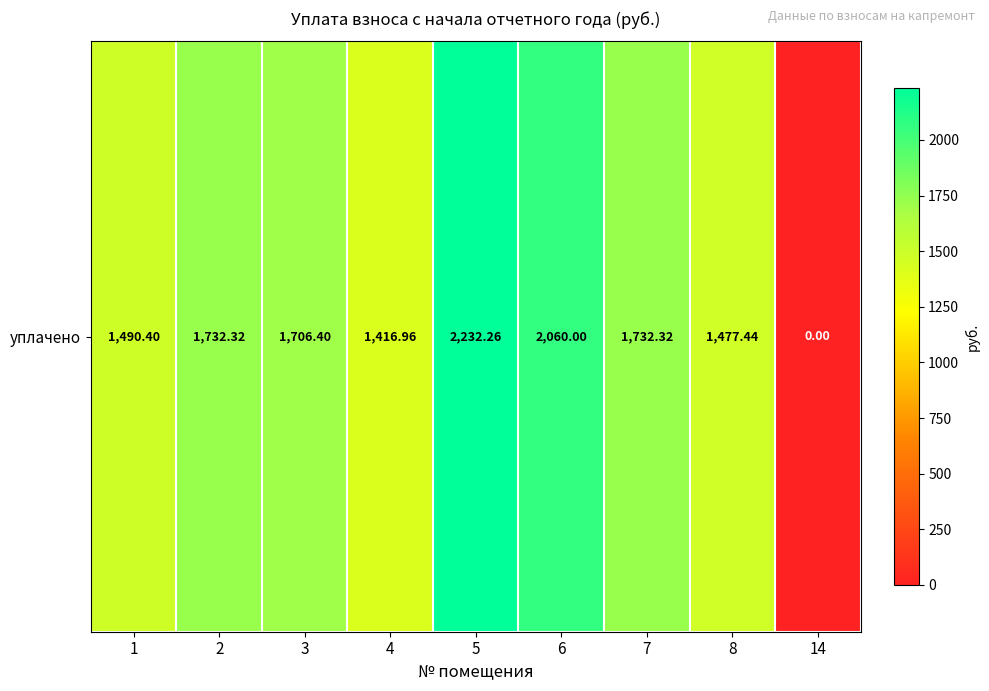

What is the change in value from 6 to 8?

-582.6